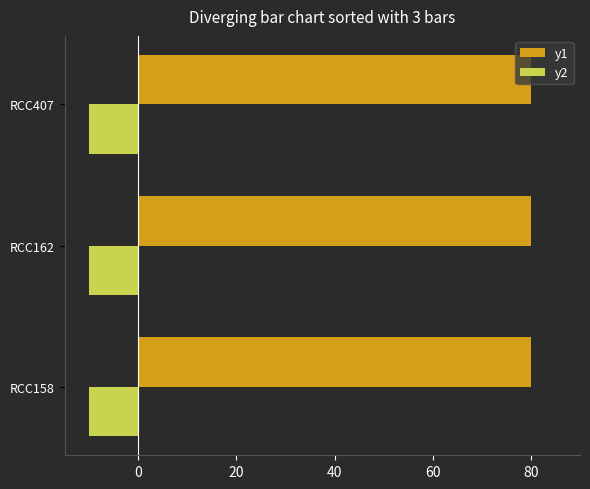

How many distinct data groups are displayed?

2